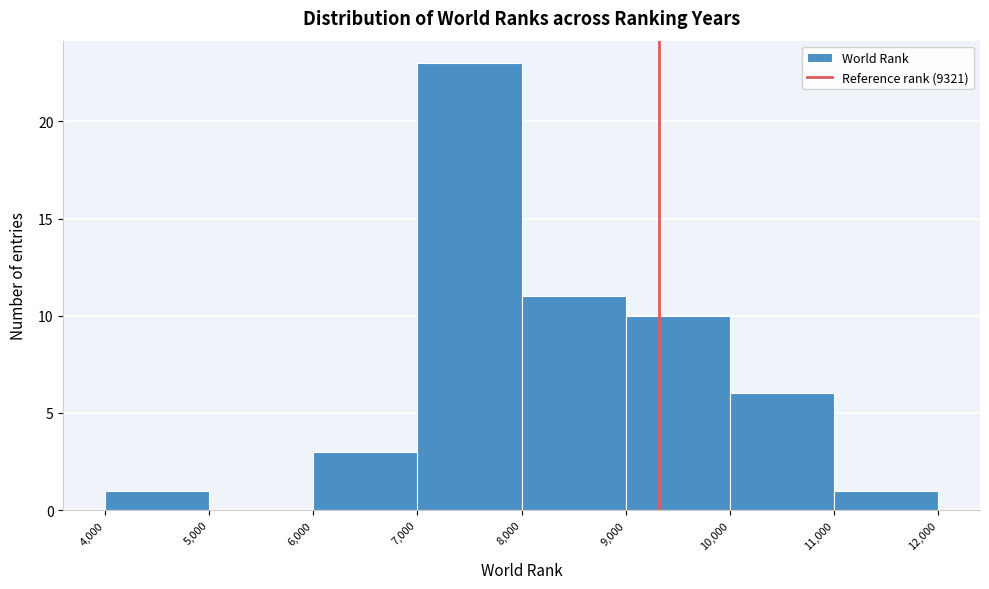

Reading left to right, list every bar in this chart as the range it spans on the x-axis followed by its height. The values are not printed on the chart, so give them approximately, as read against the axis.

4,000 to 5,000: 1
5,000 to 6,000: 0
6,000 to 7,000: 3
7,000 to 8,000: 23
8,000 to 9,000: 11
9,000 to 10,000: 10
10,000 to 11,000: 6
11,000 to 12,000: 1